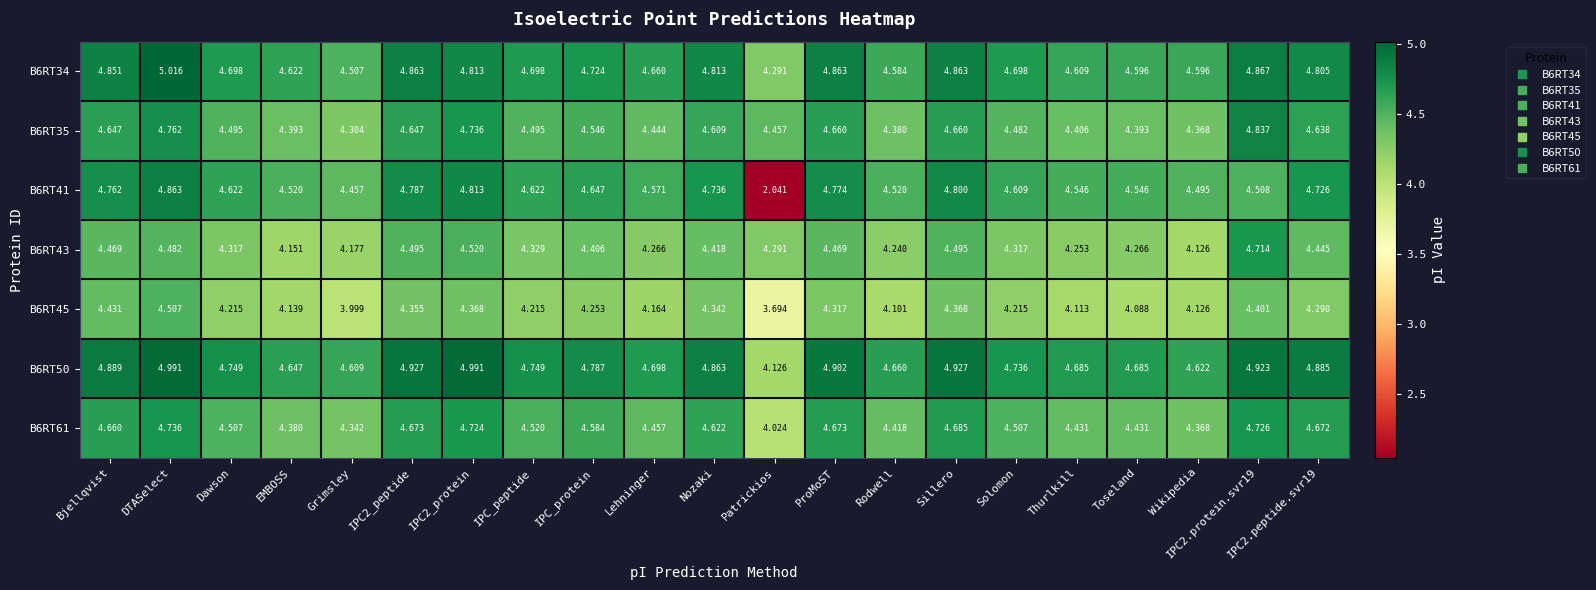

What is the greatest value displayed?

5.0